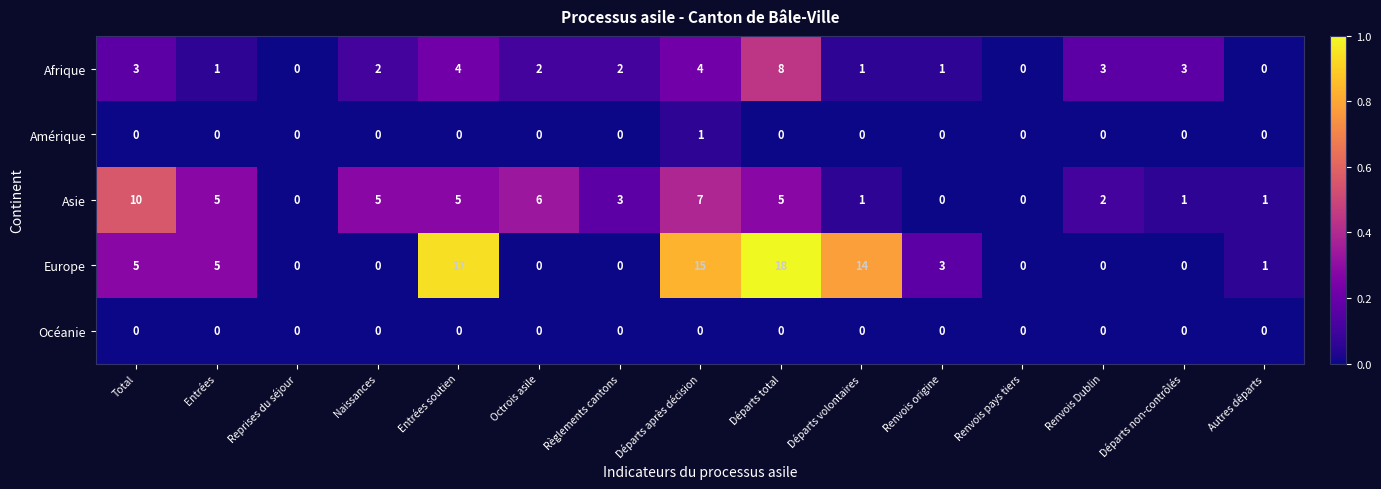

Which series changed the most between Total and Entrées soutien?

Europe